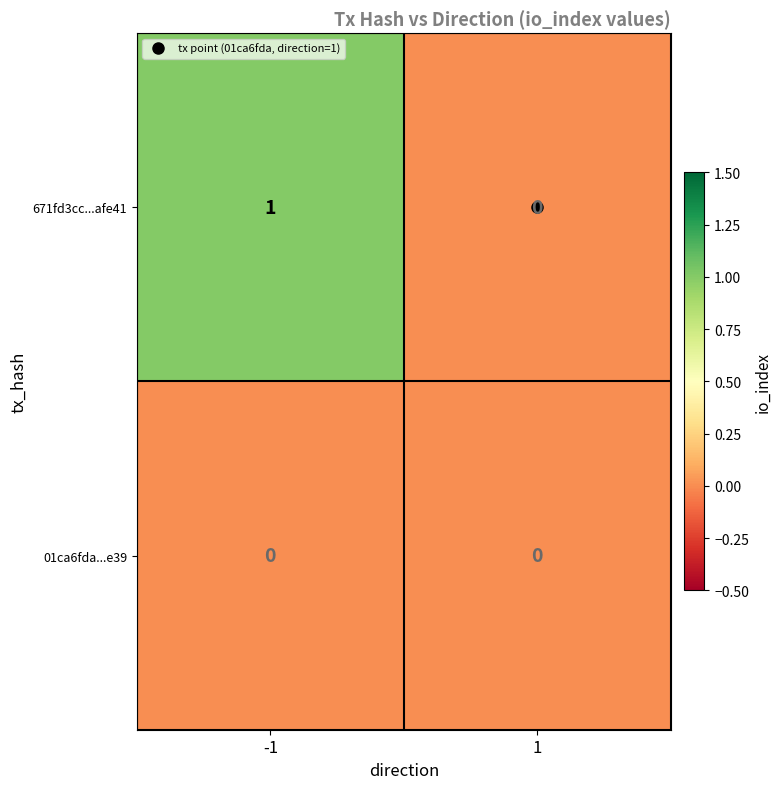

Which series changed the most between -1 and 1?

671fd3cc...afe41